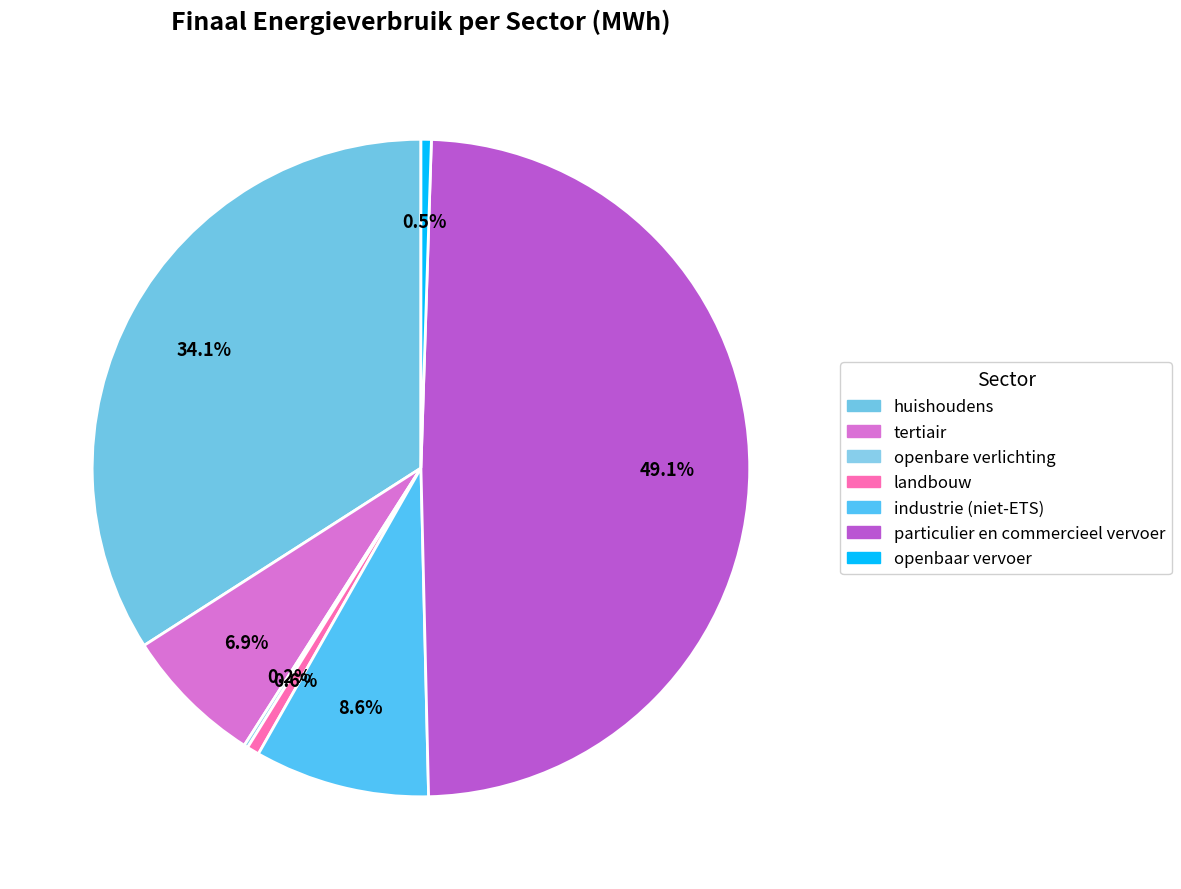

What is the ratio of the value at openbaar vervoer to the value at industrie (niet-ETS)?

0.1